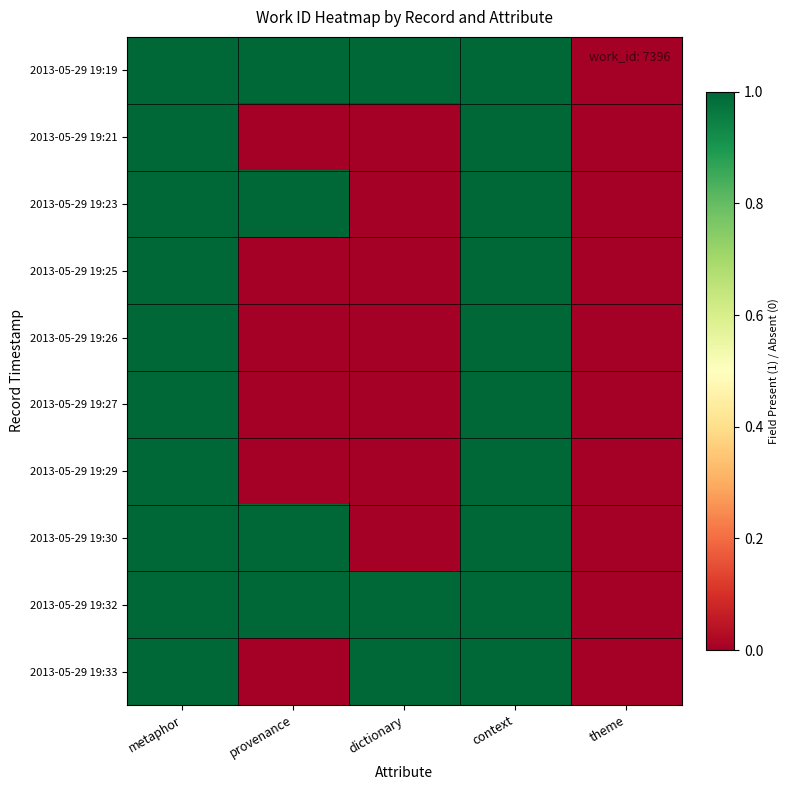

Which has a higher value, theme or metaphor?

metaphor